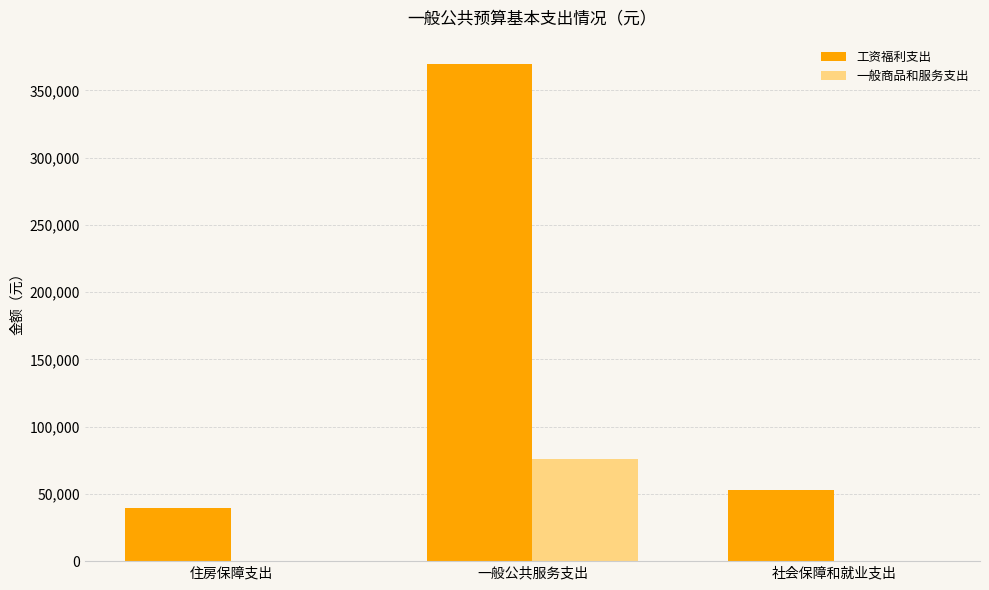

The 工资福利支出 series shows 369299.3 at 一般公共服务支出. True or false?

True